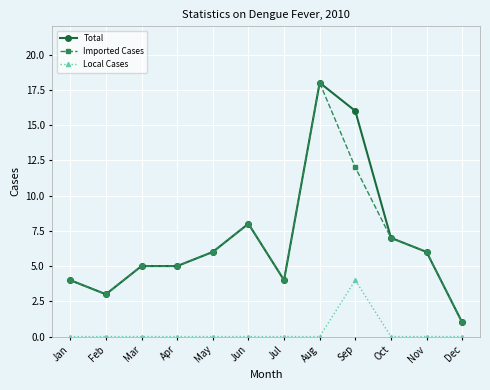

Read the Total value at Sep.

16